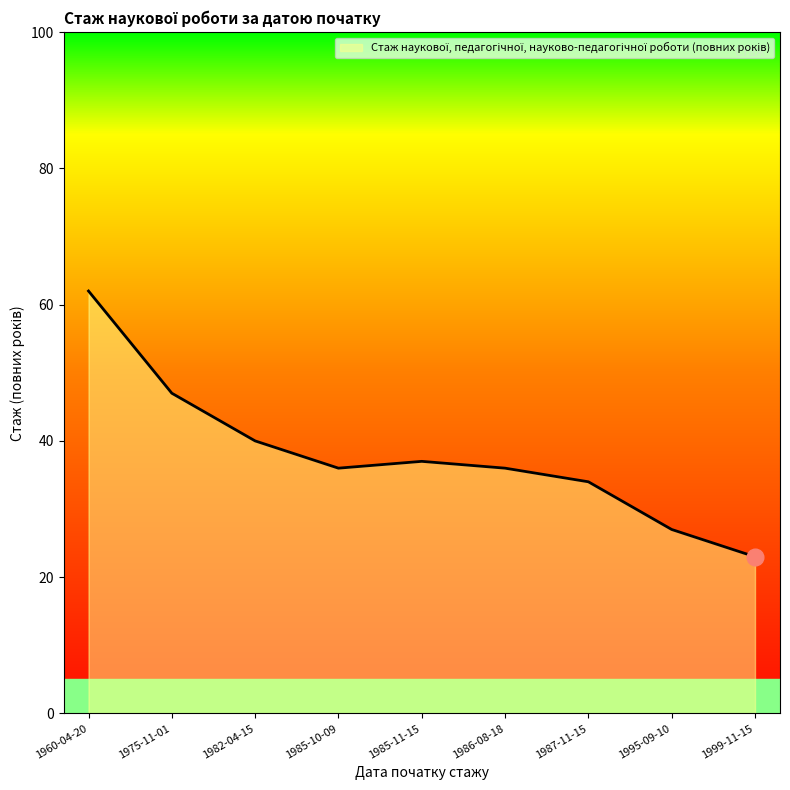

What is the change in value from 1982-04-15 to 1999-11-15?

-17